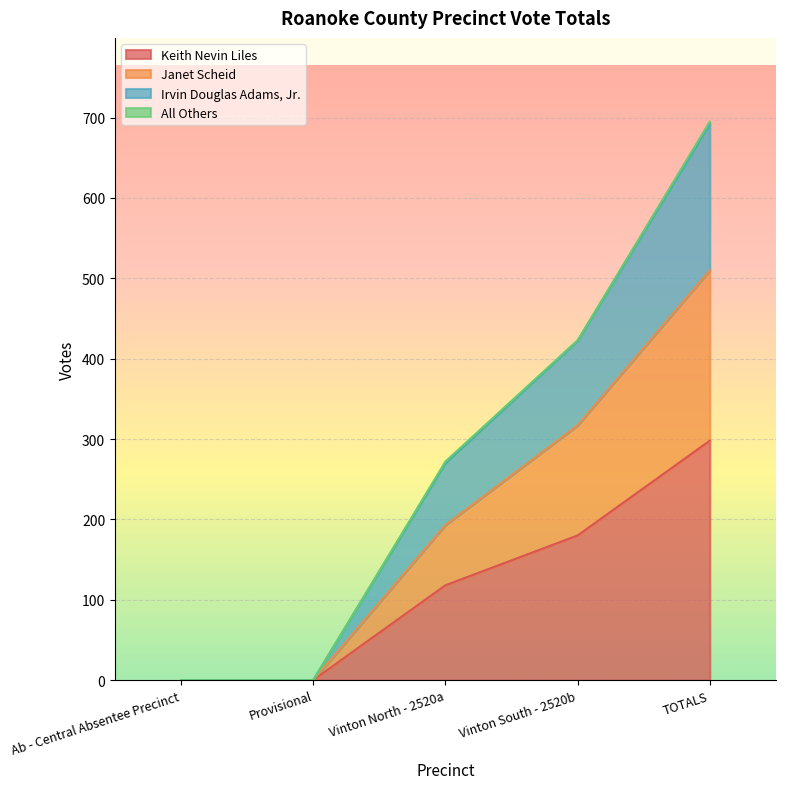

True or false: Keith Nevin Liles has a value of 180 at Vinton South - 2520b.

True